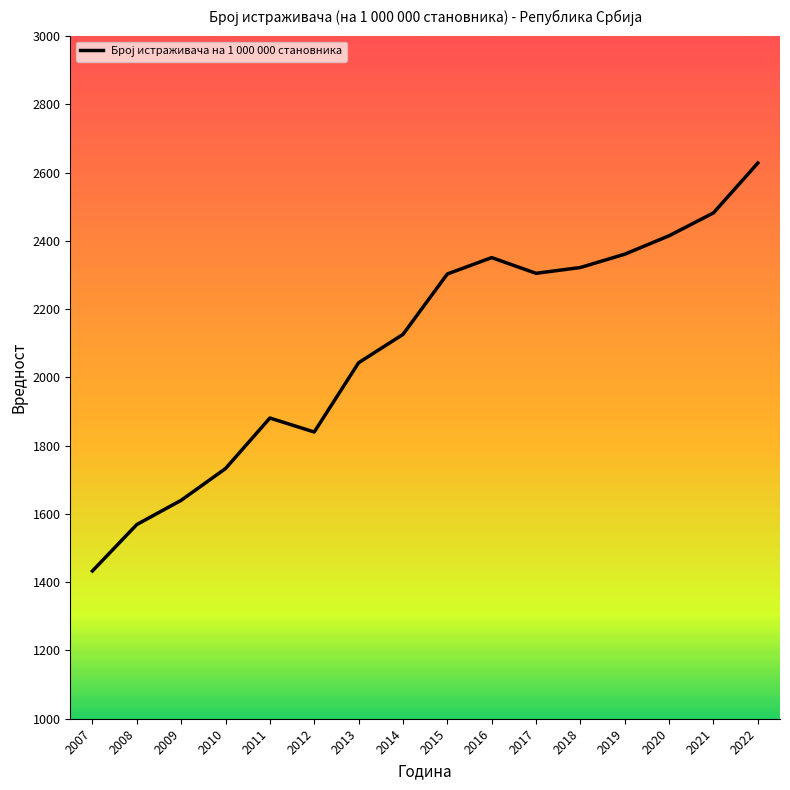

What is the maximum value shown in the chart?

2628